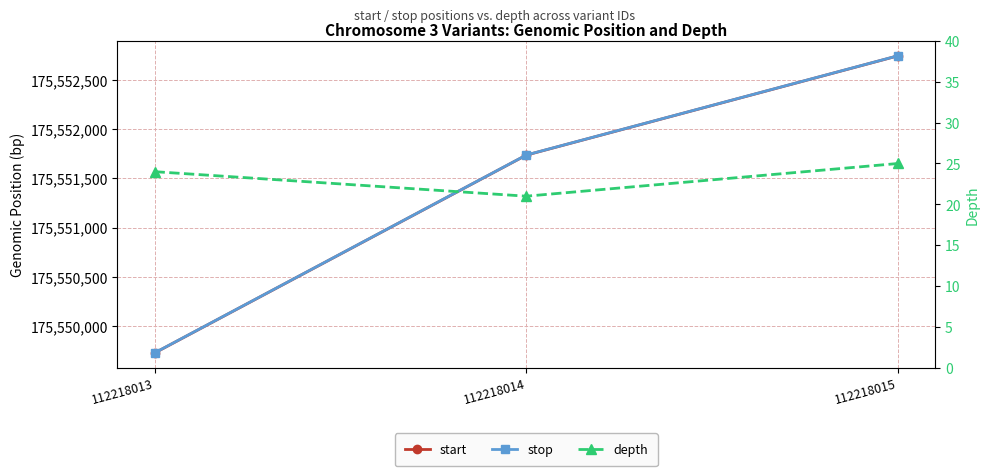

What is the maximum value shown in the chart?

175552743